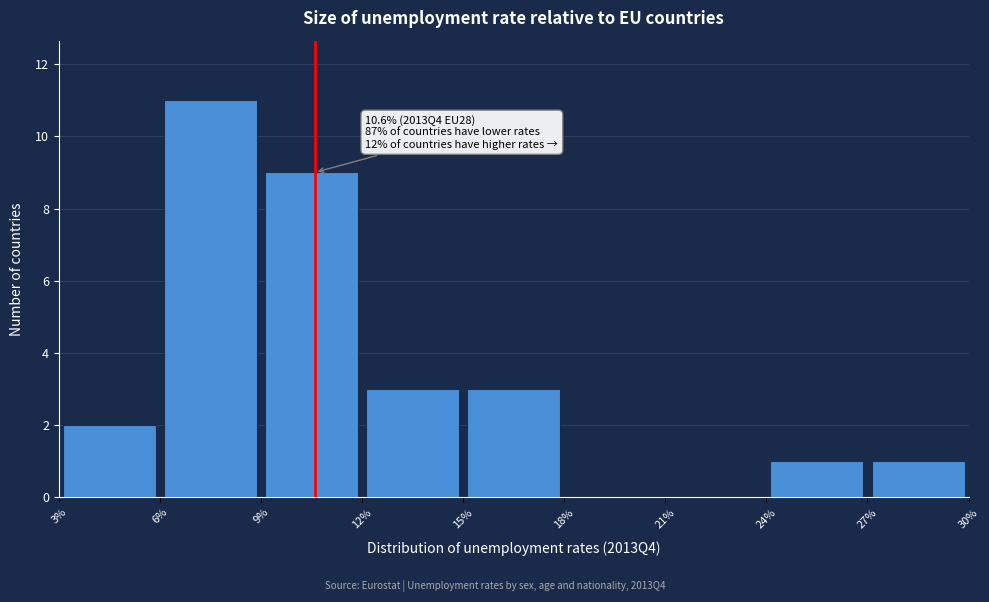

Which range on the x-axis has the tallest bar?

6% to 9%